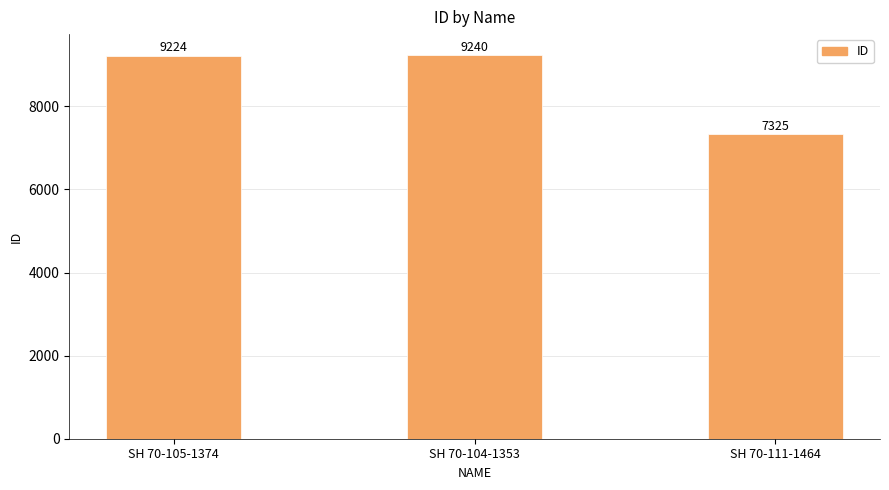

How many bars are there in total?

3